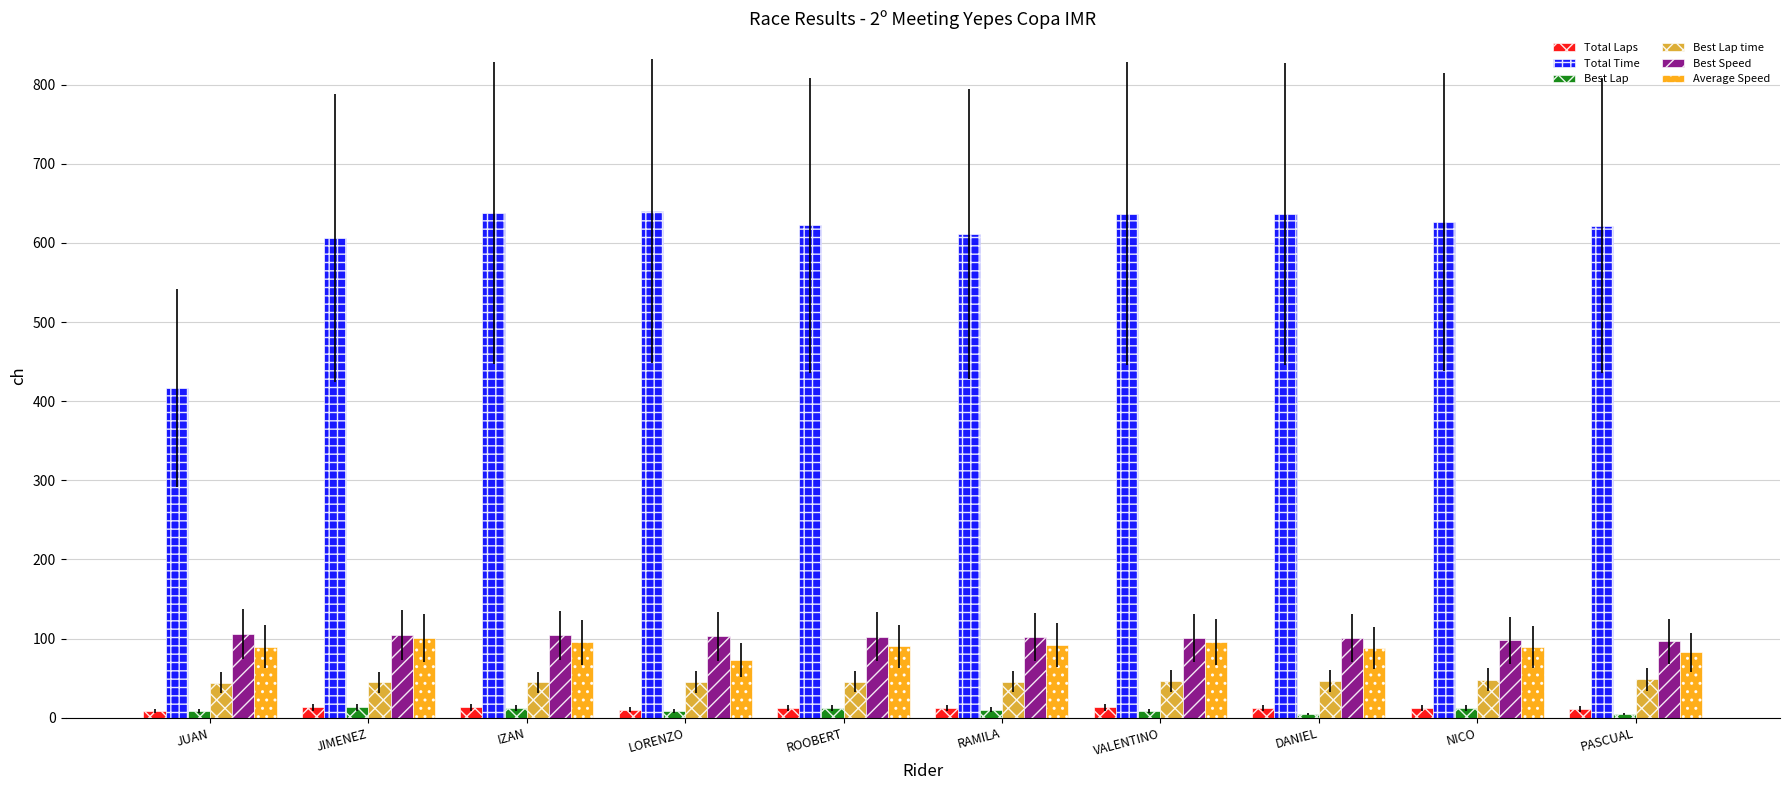

Is the value of Total Time at RAMILA greater than the value of Total Laps at LORENZO?

Yes